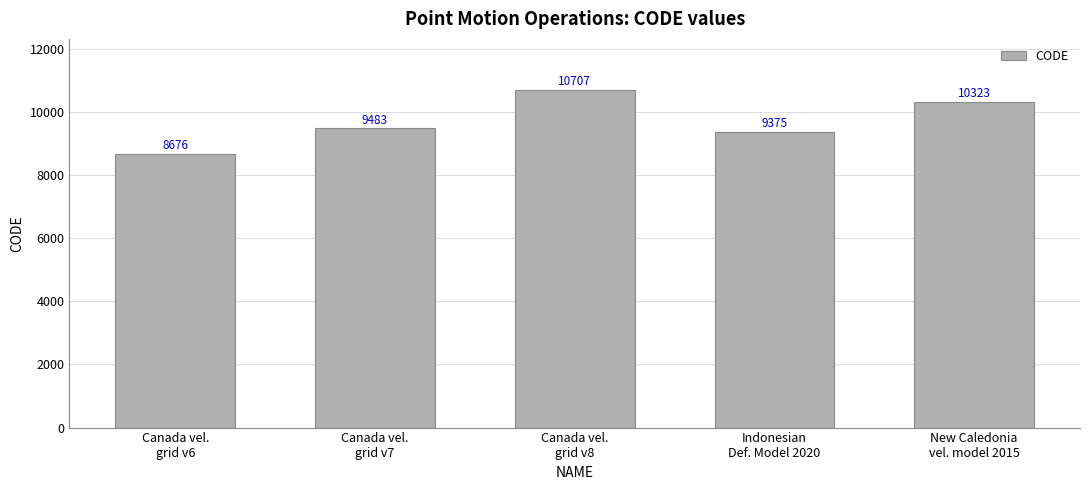

Read the value at Canada vel.
grid v6, to the nearest 10.

8680